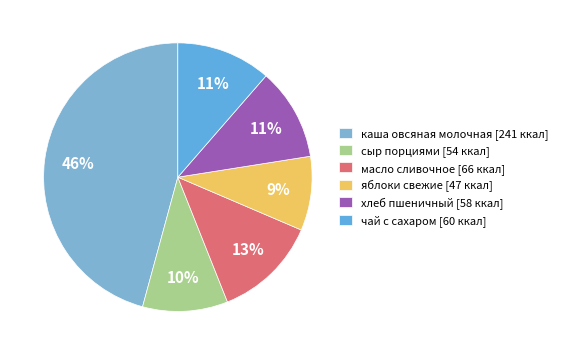

The хлеб пшеничный slice represents 11% of the pie. True or false?

True